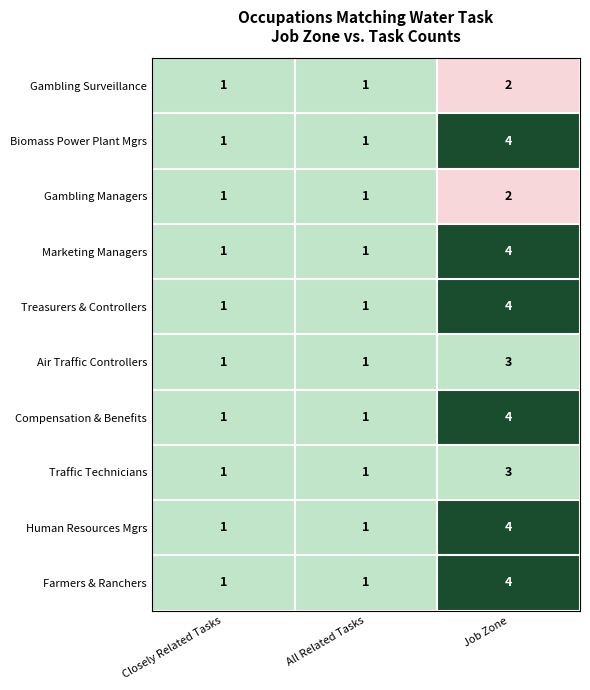

The Traffic Technicians series shows 1 at Closely Related Tasks. True or false?

True